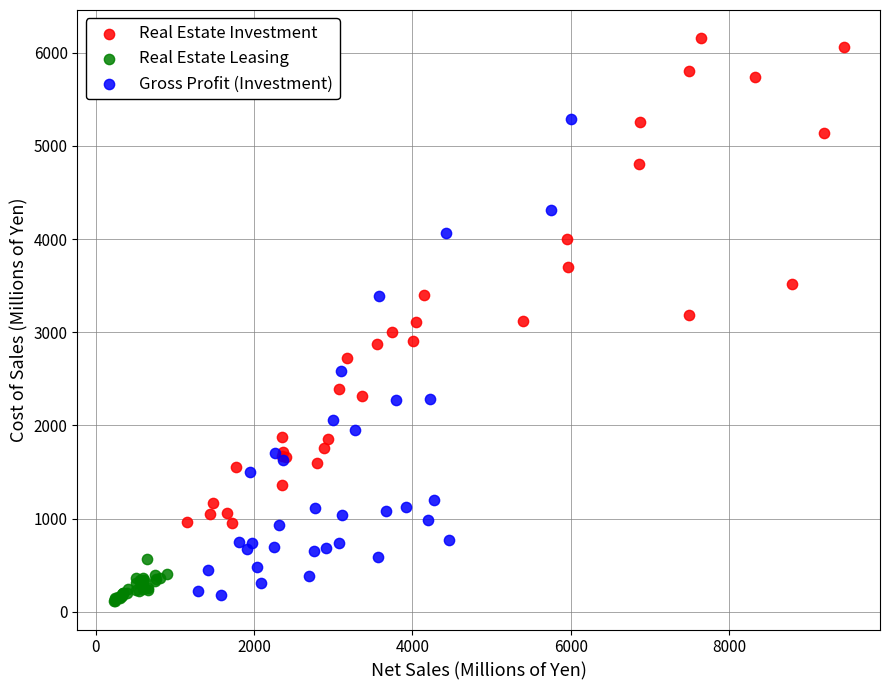

Which series reaches the maximum Y coordinate?

Real Estate Investment